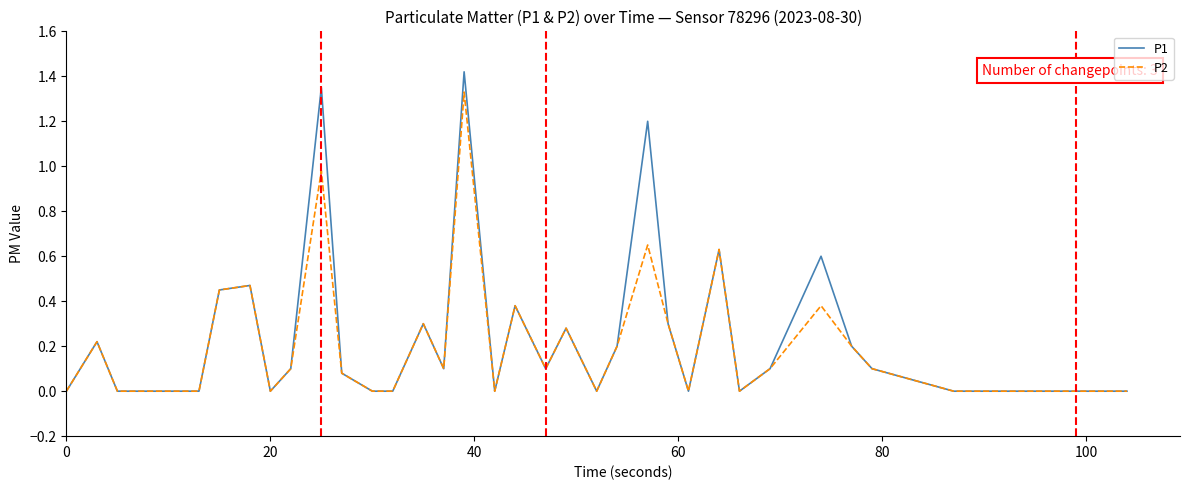

List the series in order of their peak value, lowest first.

P2, P1